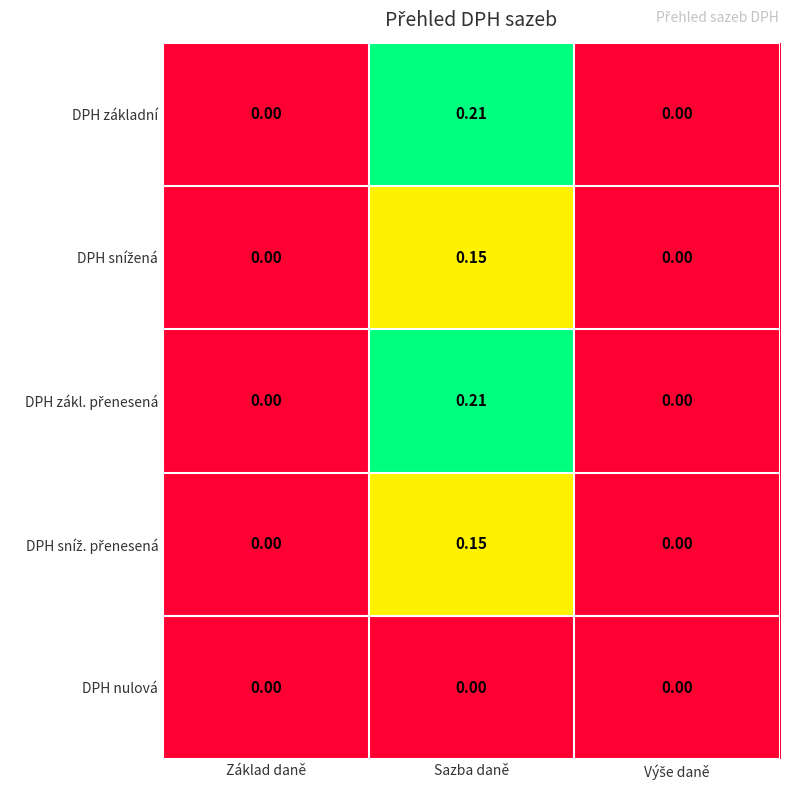

Which label corresponds to the largest value in the chart?

Sazba daně